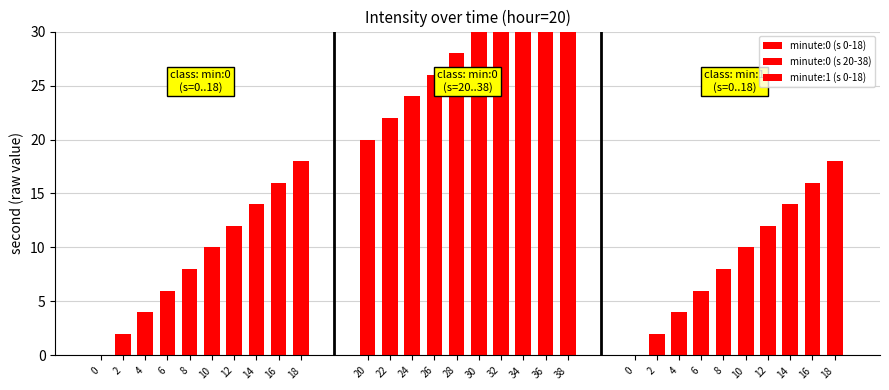

Which series has the largest range (max minus min)?

minute:0 (s 0-18)